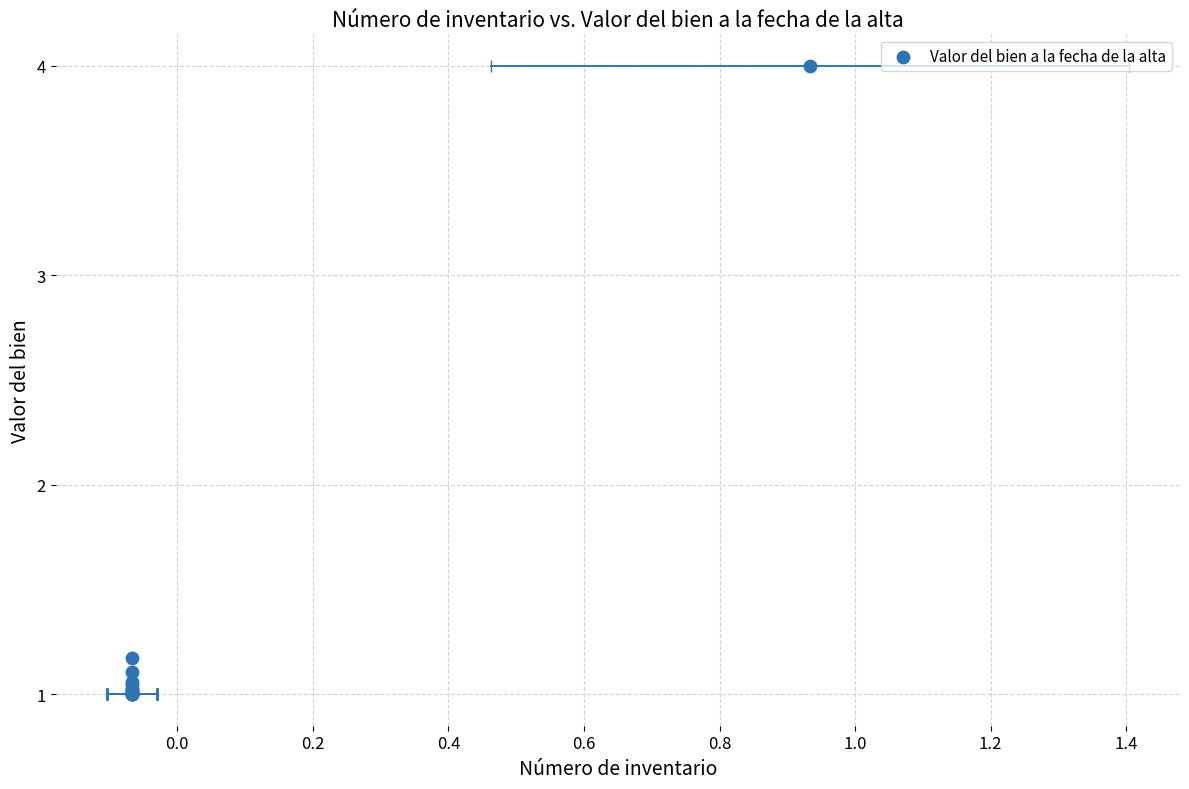

What Y value in the scatter plot is closest to 2?

1.2